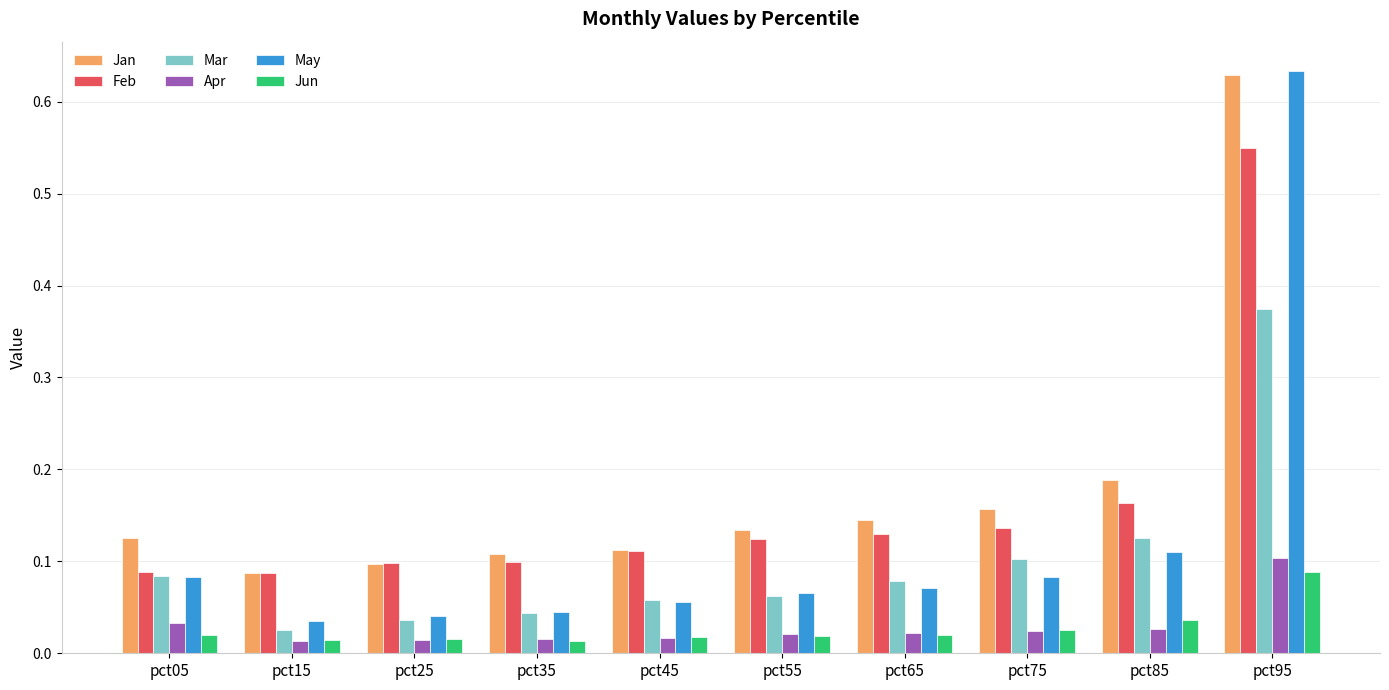

What is the sum of all Mar values?

1.0